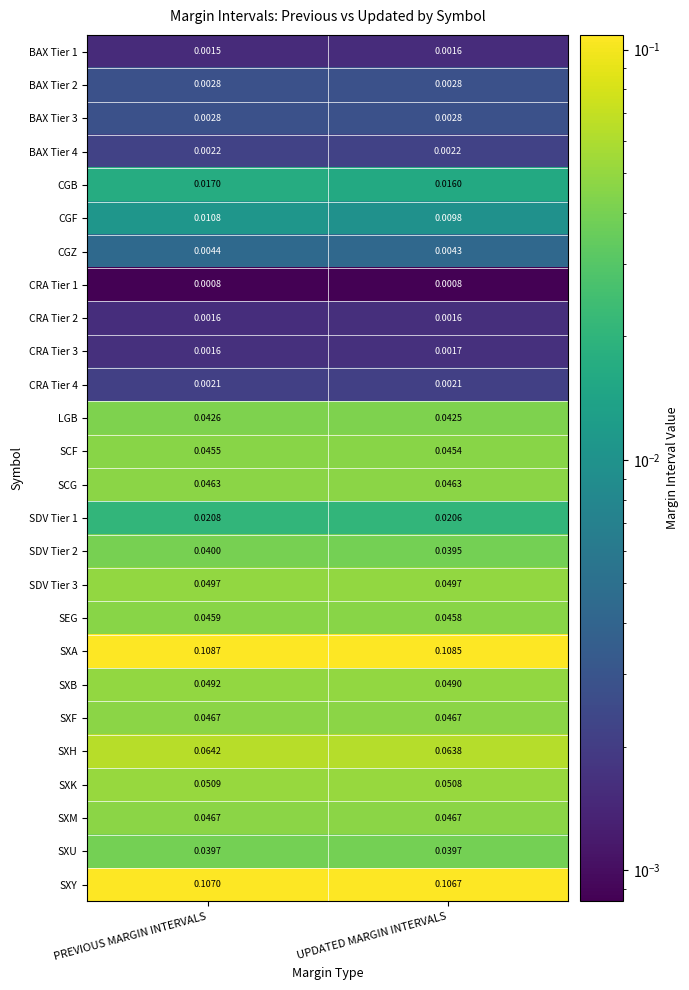

What is the total value across all series at PREVIOUS MARGIN INTERVALS?

0.9